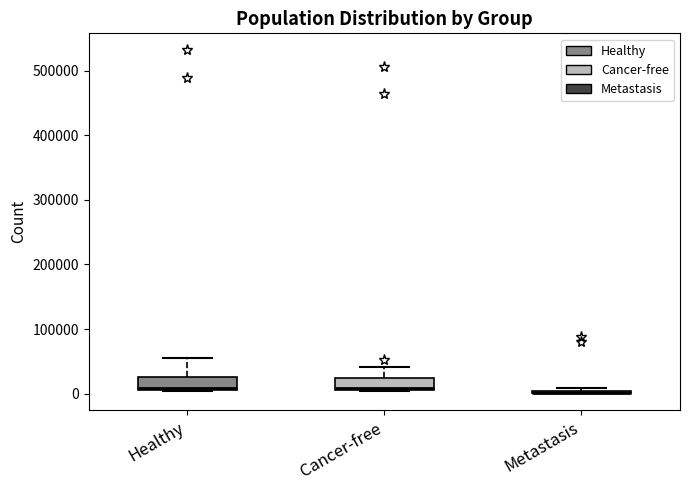

Reading left to right, transcribe this box plot: for each box, give where its median line is, the range the box spans, and where its two whiskers end, as read against the y-axis. The values are not printed on the chart, so give them approximately, as read against the axis.

Healthy: median 10000, box 0 to 30000, whiskers 0 to 50000
Cancer-free: median 10000, box 0 to 20000, whiskers 0 to 40000
Metastasis: box collapsed to a line at 0, whiskers 0 to 10000